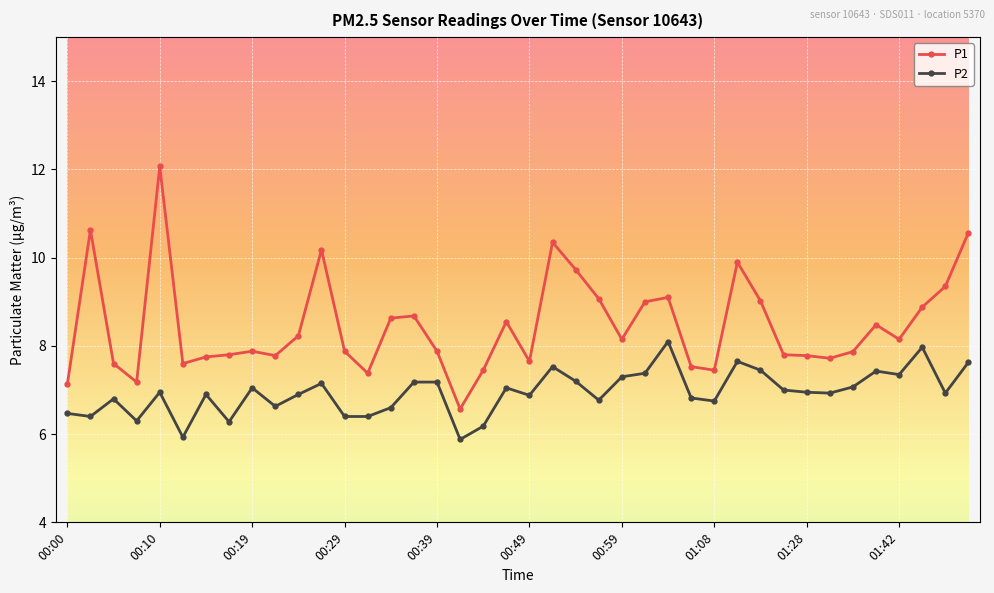

What is the value of the P1 point at the 4th from the left?

7.2